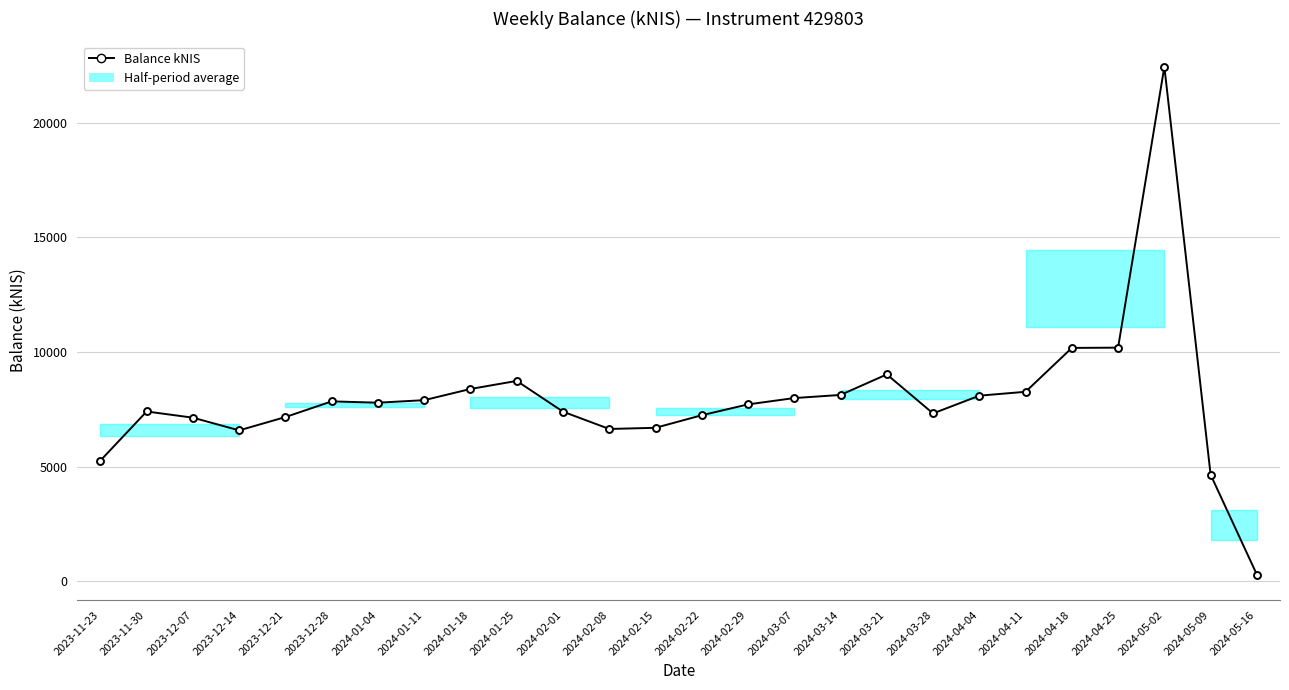

The chart shows a value of 282.7 at 2024-05-16. True or false?

True